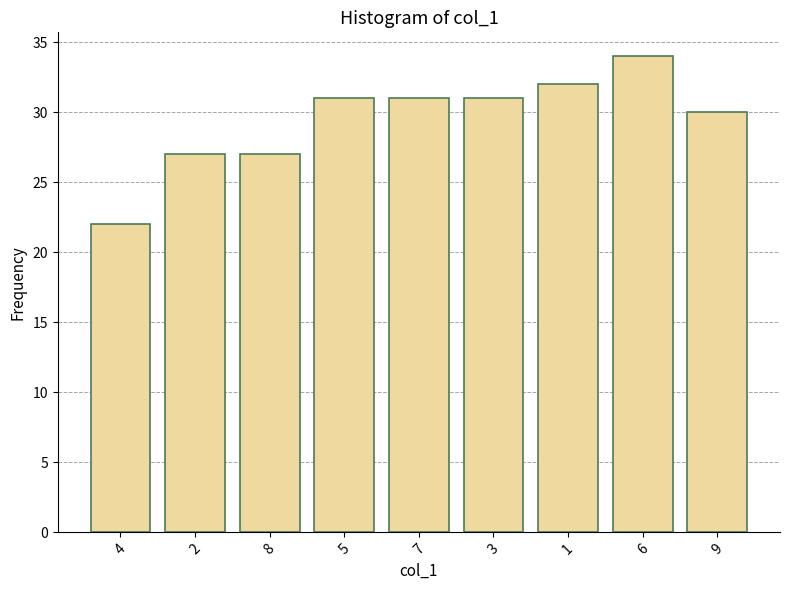

What is the difference between the second highest and minimum values?

10